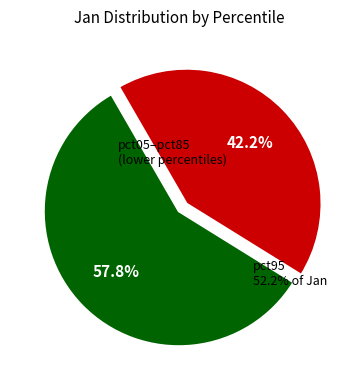

True or false: pct05 accounts for 1% of the total.

False